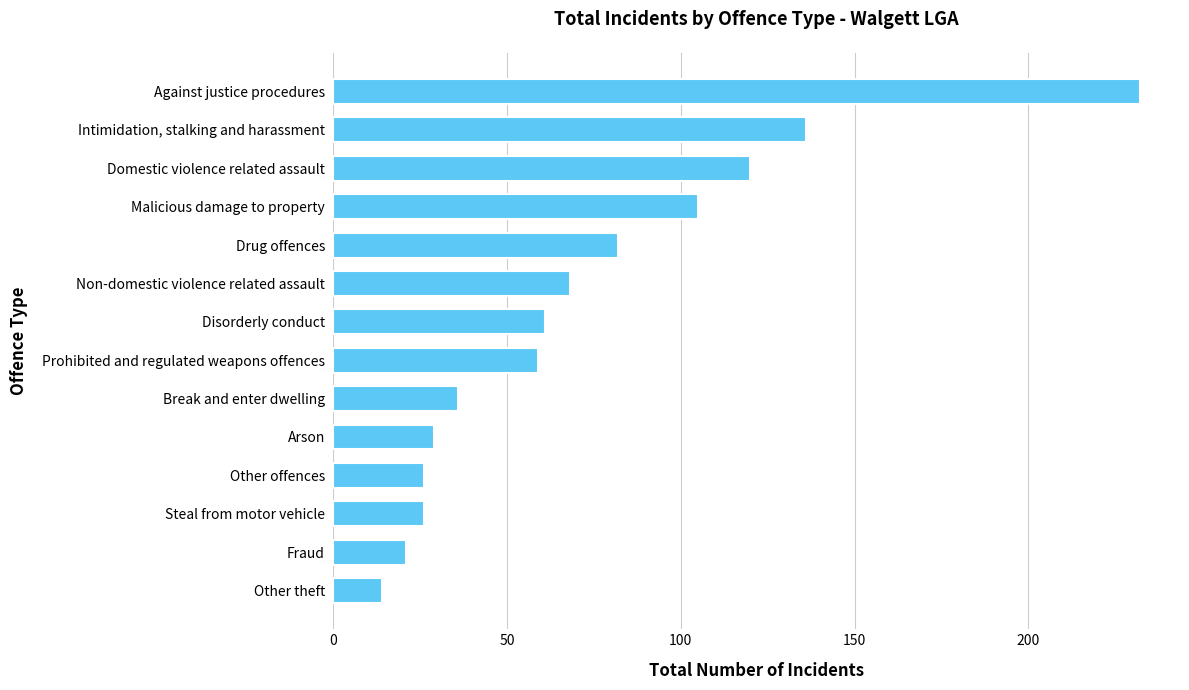

What is the ratio of the value at Non-domestic violence related assault to the value at Prohibited and regulated weapons offences?

1.2